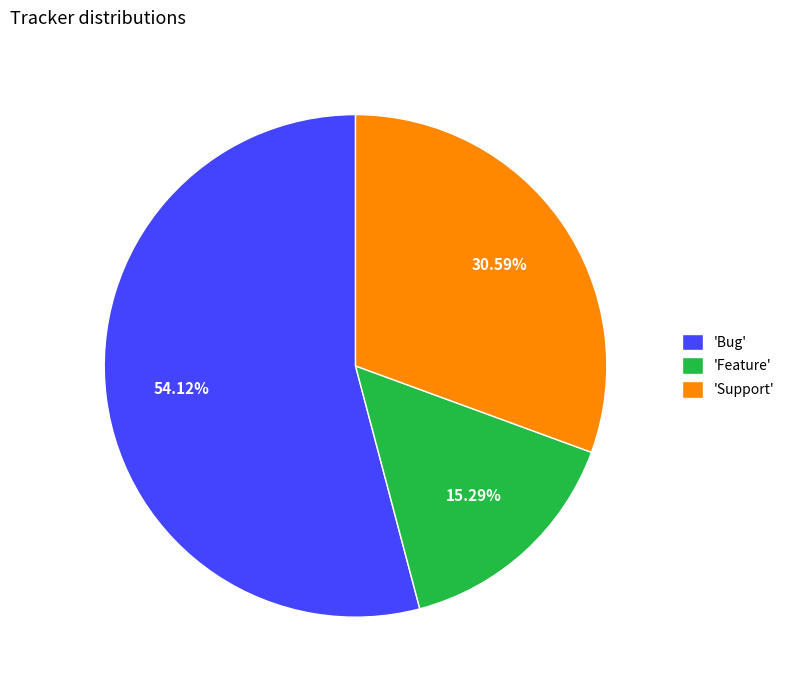

Do 'Support' and 'Feature' together represent more than half of the pie?

No